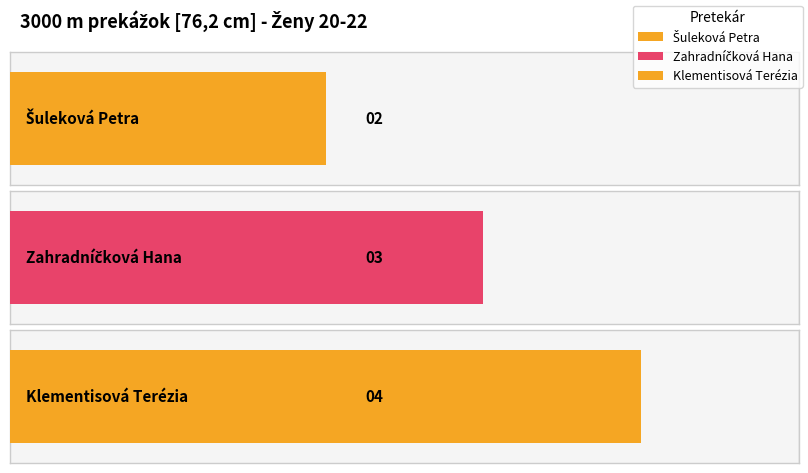

Where is the data nearest to the value 3?

Zahradníčková Hana